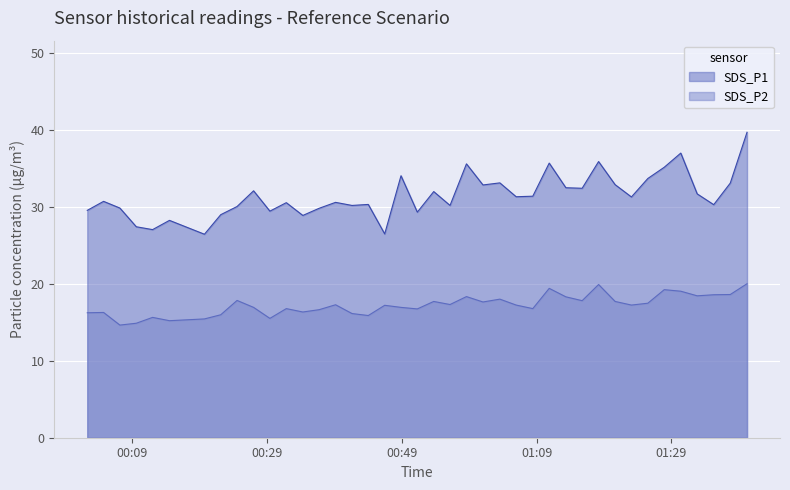

Which series has the widest spread of values?

SDS_P1